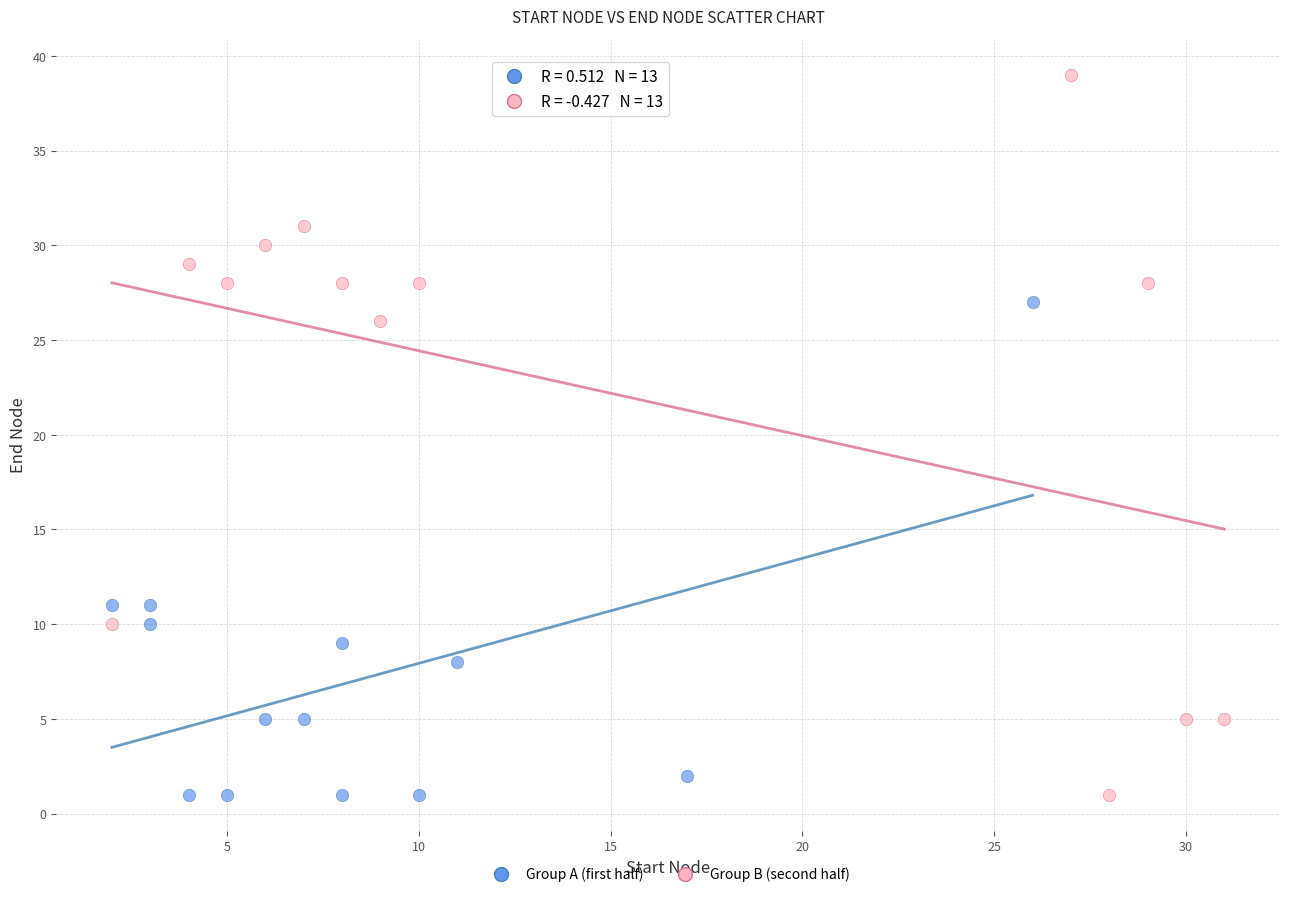

Which series has the widest spread of Y values?

Group B (second half)